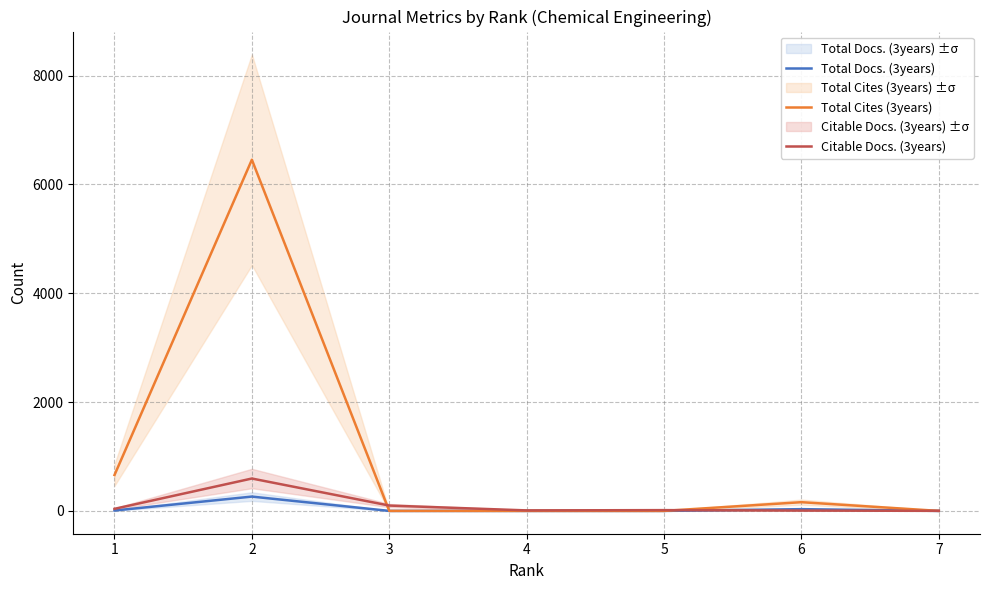

Reading left to right, what are all the values shown in this chart?

Total Docs. (3years): 1=7	2=263	3=0	4=0	5=0	6=32	7=0
Total Cites (3years): 1=659	2=6454	3=0	4=0	5=0	6=160	7=0
Citable Docs. (3years): 1=38	2=595	3=98	4=9	5=14	6=6	7=1